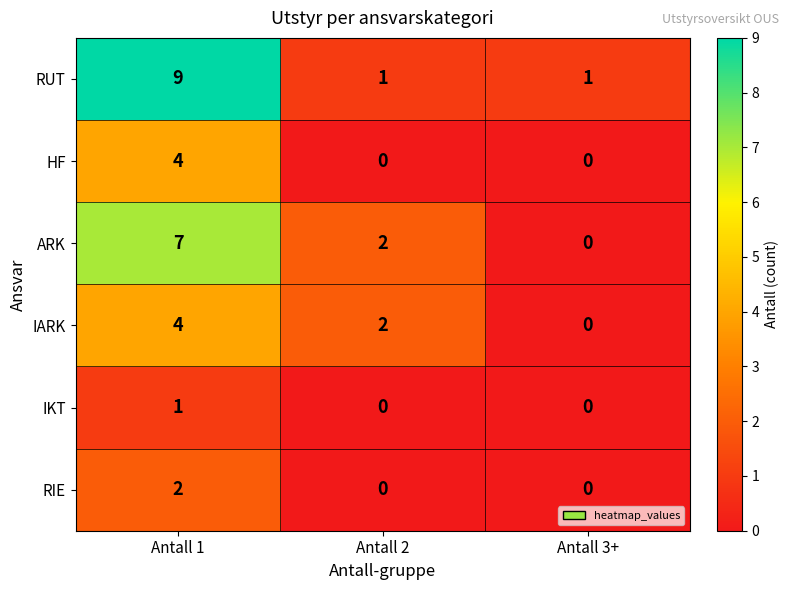

What is the difference between the maximum and minimum values in the HF series?

4